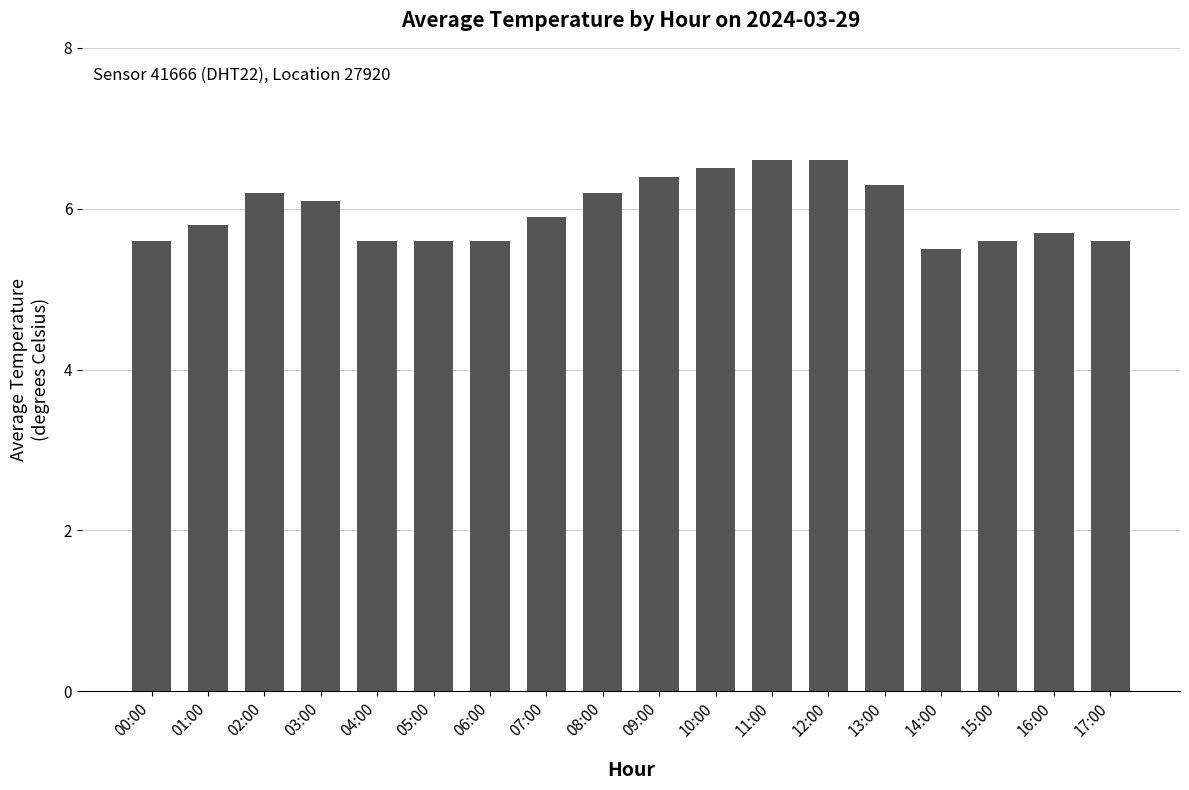

What is the change in value from 09:00 to 17:00?

-0.8